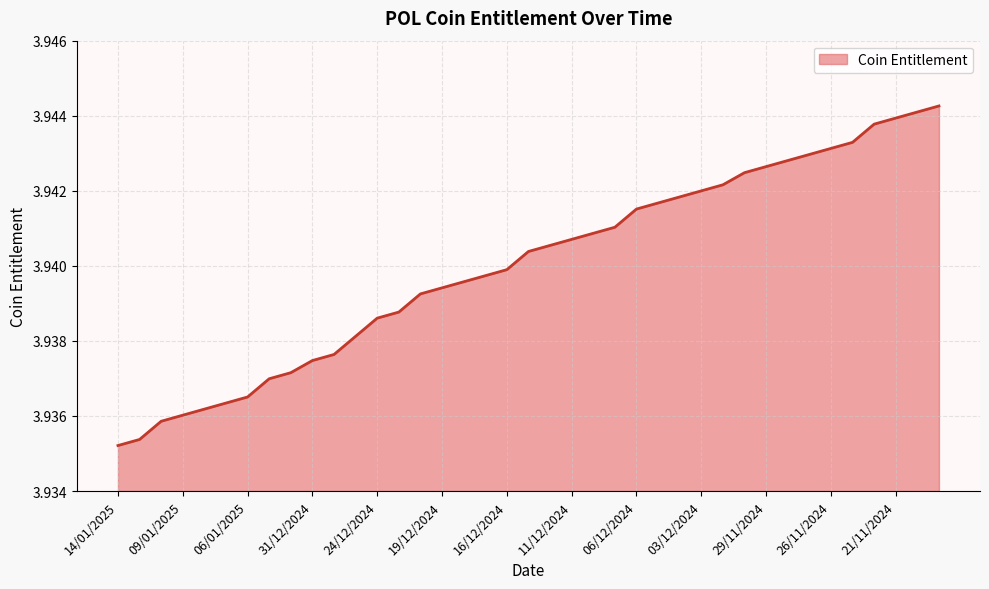

Rank the categories by value from highest to lowest.

19/11/2024, 20/11/2024, 21/11/2024, 22/11/2024, 25/11/2024, 26/11/2024, 27/11/2024, 28/11/2024, 29/11/2024, 30/11/2024, 02/12/2024, 03/12/2024, 04/12/2024, 05/12/2024, 06/12/2024, 09/12/2024, 10/12/2024, 11/12/2024, 12/12/2024, 13/12/2024, 16/12/2024, 17/12/2024, 18/12/2024, 19/12/2024, 20/12/2024, 23/12/2024, 24/12/2024, 27/12/2024, 30/12/2024, 31/12/2024, 02/01/2025, 03/01/2025, 06/01/2025, 07/01/2025, 08/01/2025, 09/01/2025, 10/01/2025, 13/01/2025, 14/01/2025